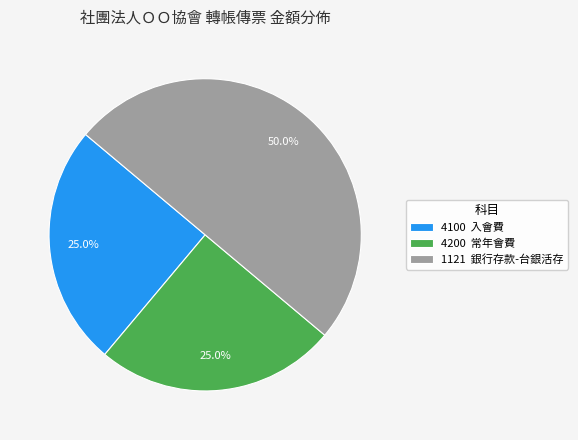

What is the largest slice in the pie chart?

1121 銀行存款-台銀活存